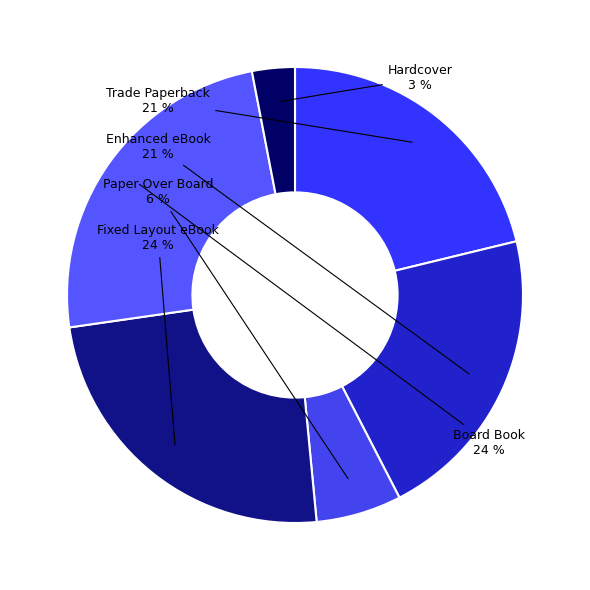

The Fixed Layout eBook slice represents 24% of the pie. True or false?

True